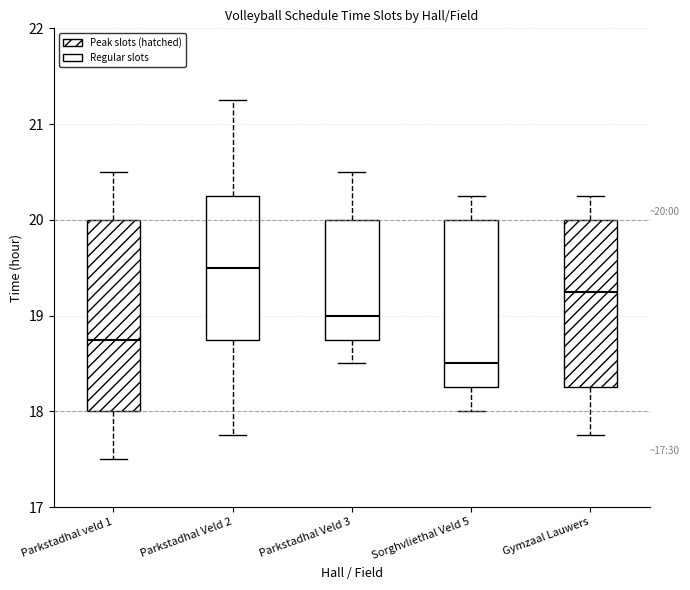

Which box is the tallest, from its lower edge to its upper edge?

Parkstadhal veld 1